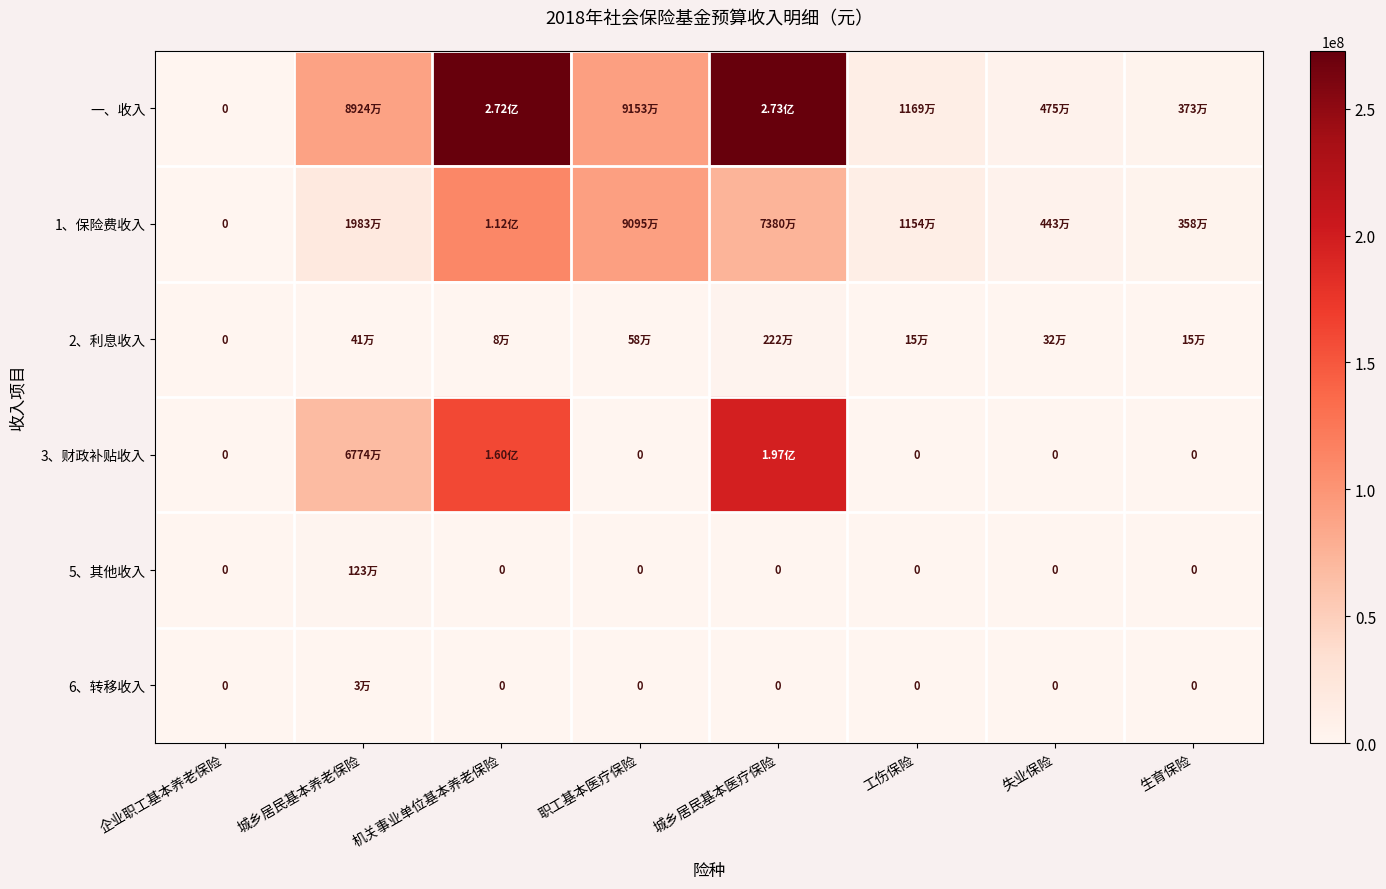

The value of 2、利息收入 at 工伤保险 is 250475.2. True or false?

False